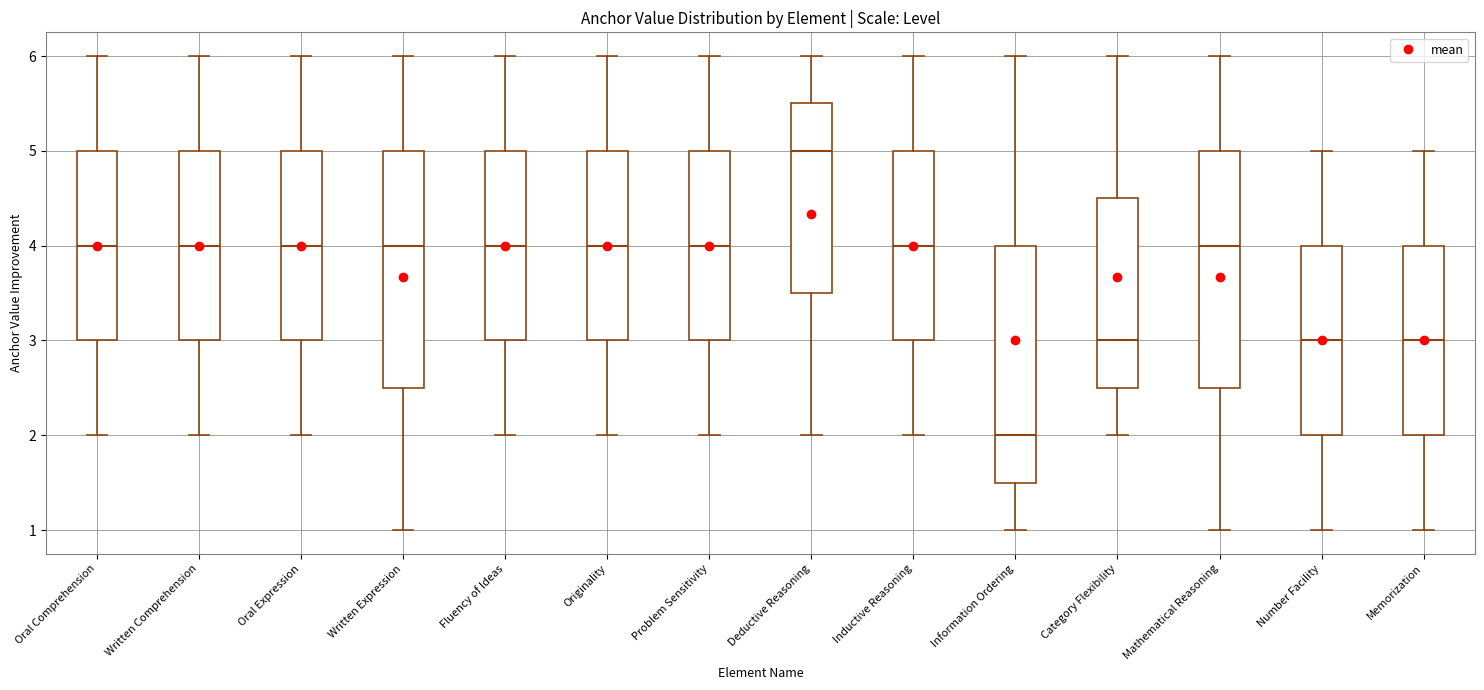

Where does the median line of the box for Inductive Reasoning sit on the y-axis? The values are not printed on the chart, so give them approximately, as read against the axis.

4.0